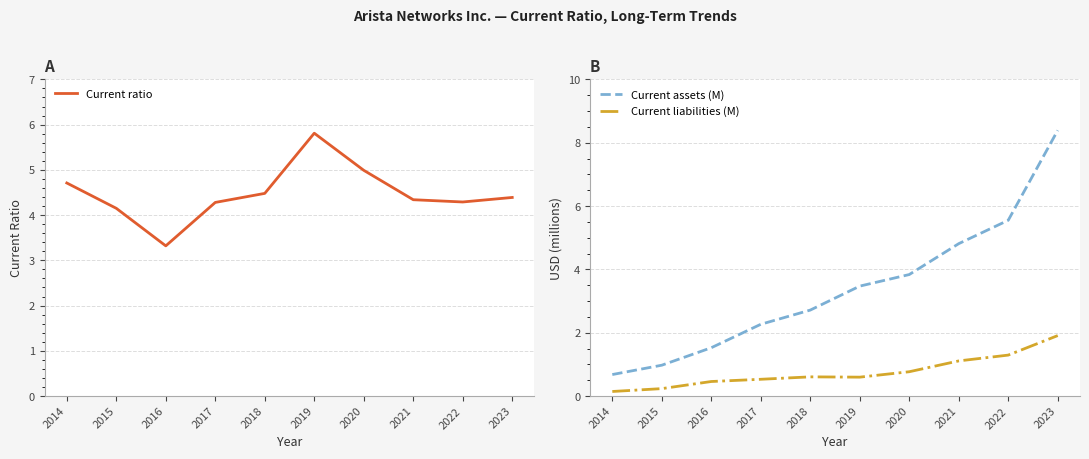

Between 2022 and 2017, which is larger?

2022